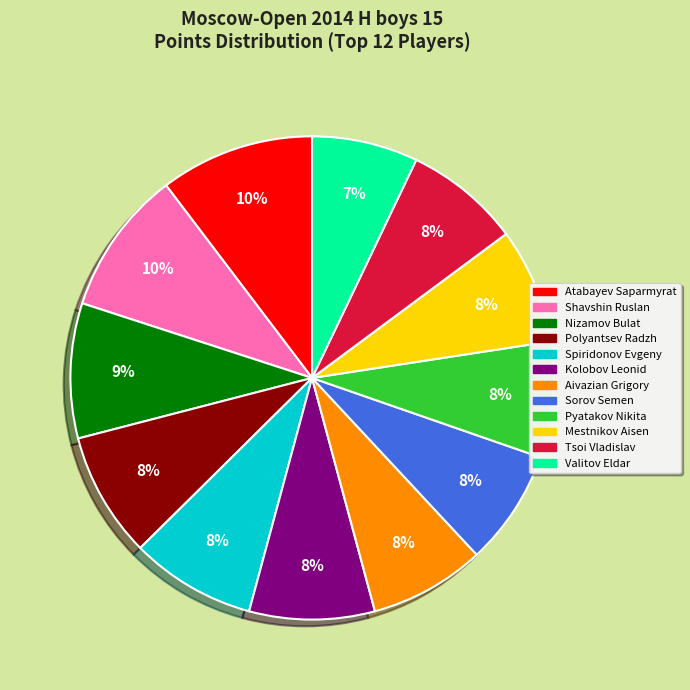

To the nearest percent, what is the average slice percentage?

8%